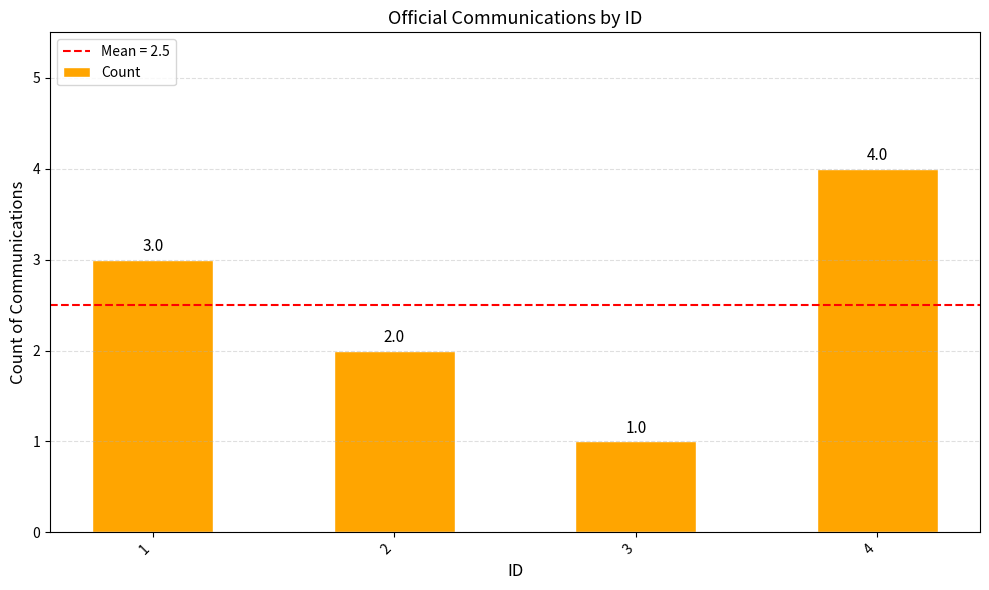

Between 3 and 1, which is larger?

1